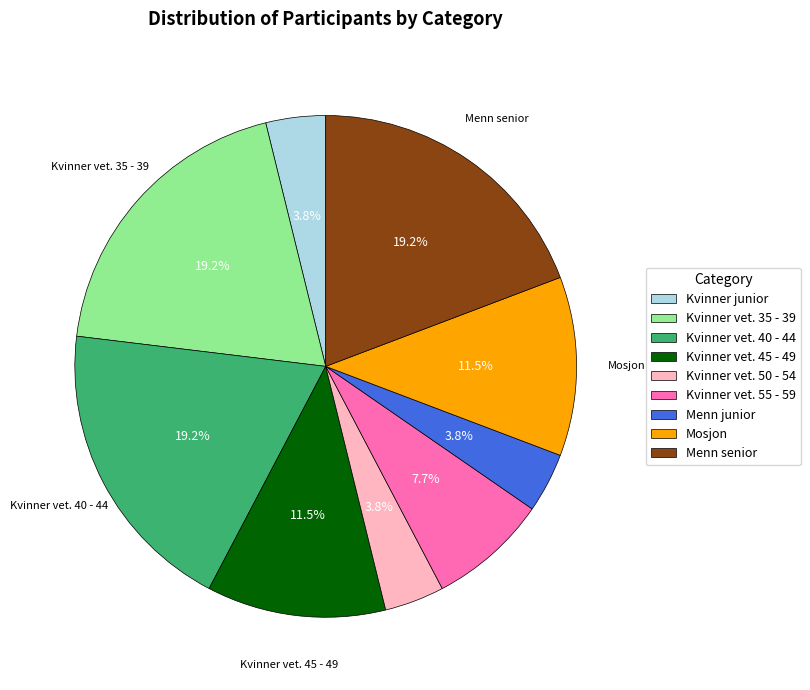

What percentage is the Kvinner vet. 40 - 44 slice, to the nearest percent?

19%